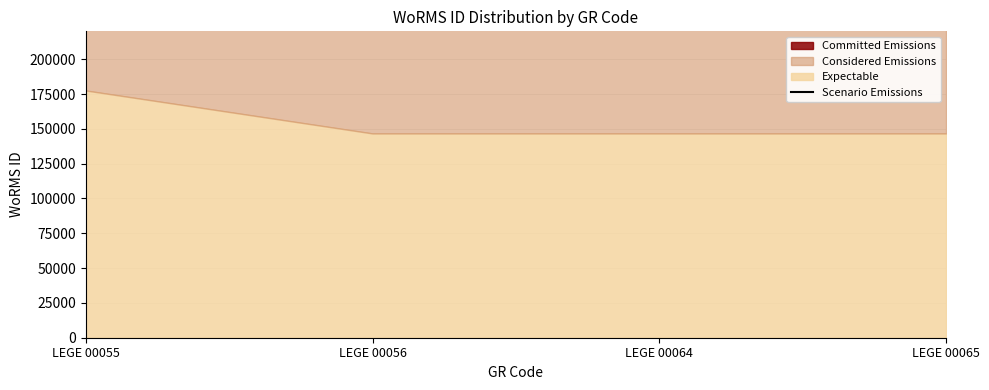

How many lines are shown in the chart?

1